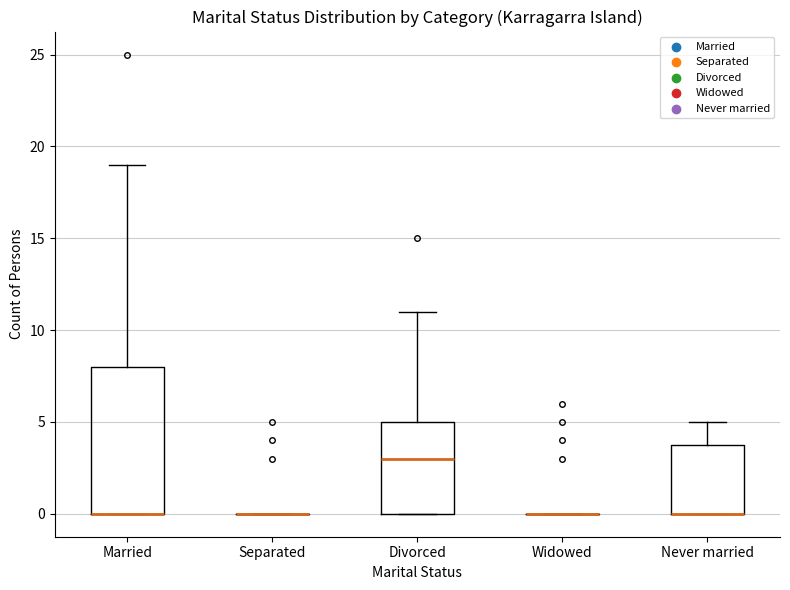

Which box is the tallest, from its lower edge to its upper edge?

Married